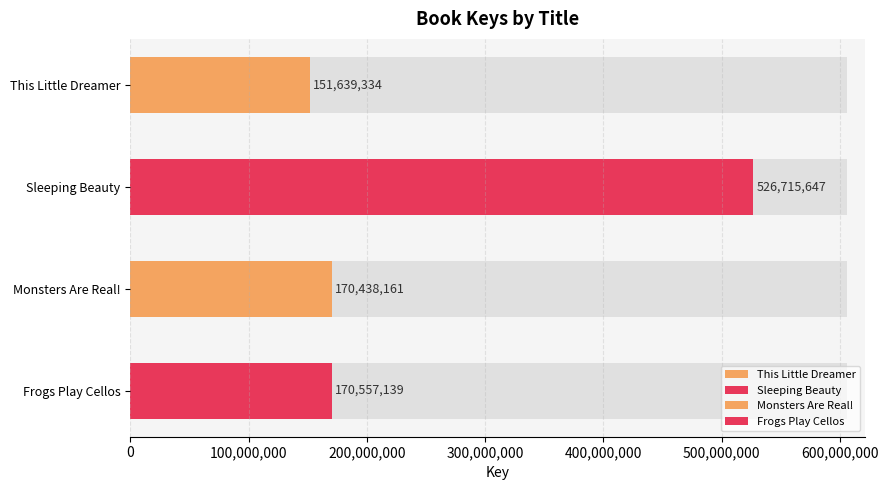

The chart shows a value of 152202466 at Sleeping Beauty. True or false?

False